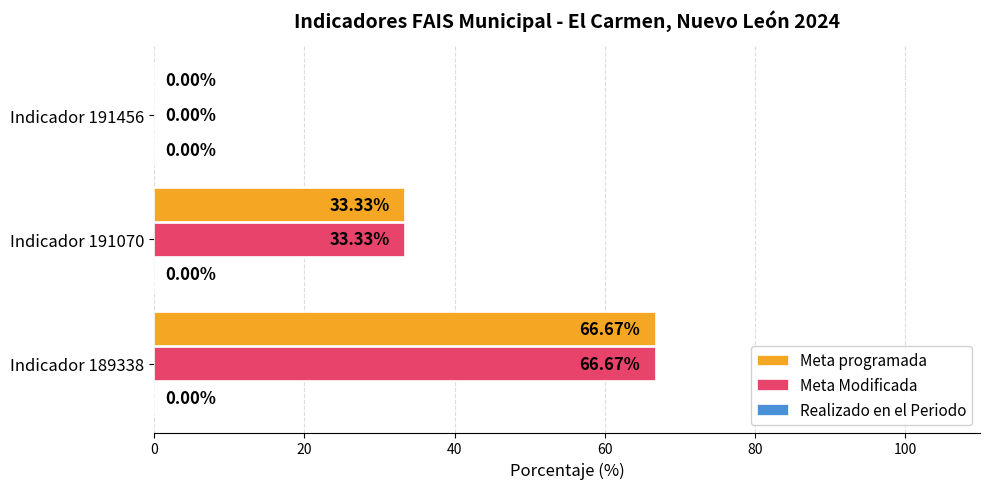

What is the sum of the Meta Modificada values at Indicador 191070 and Indicador 189338?

100.0